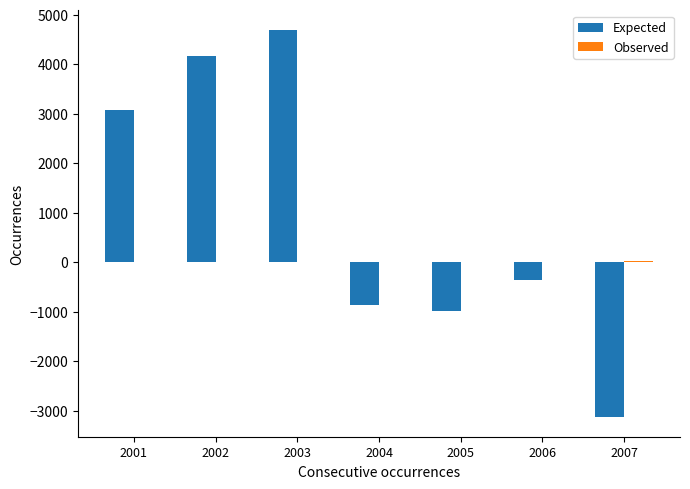

At which label is Expected closest to 782?

2006